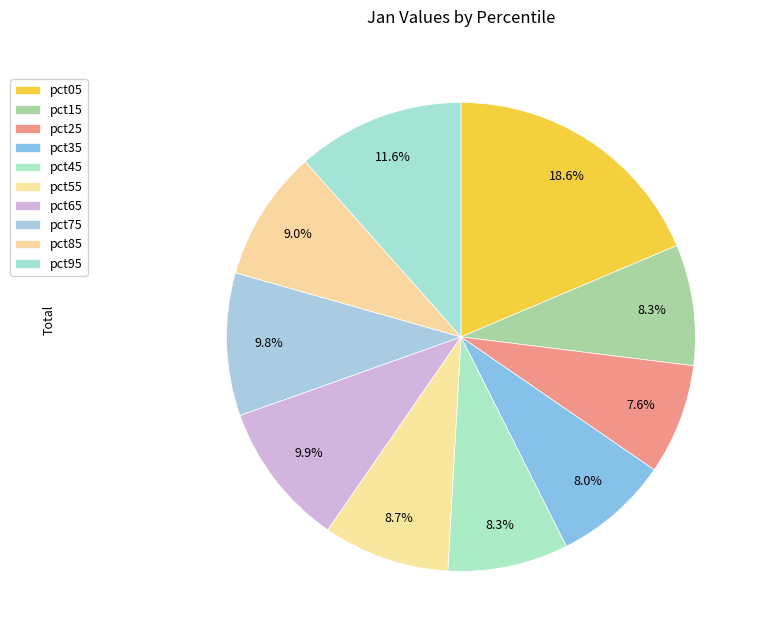

To the nearest percent, what portion does pct65 represent?

10%